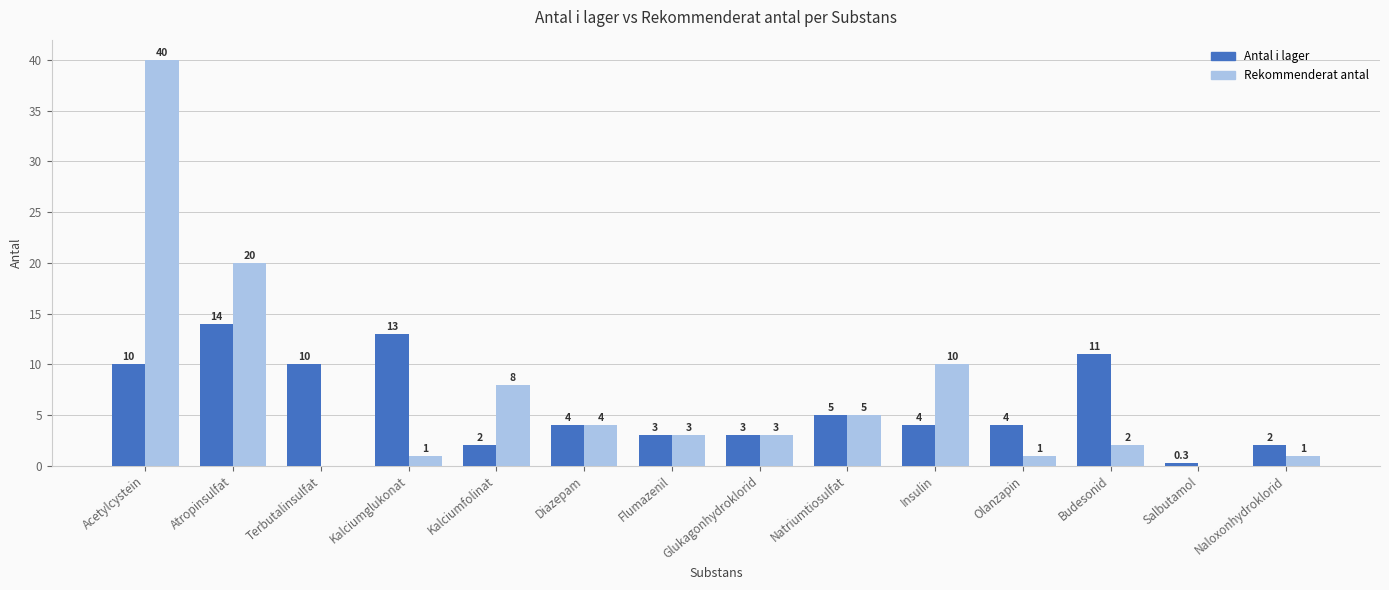

What is the total value across all series at Natriumtiosulfat?

10.0